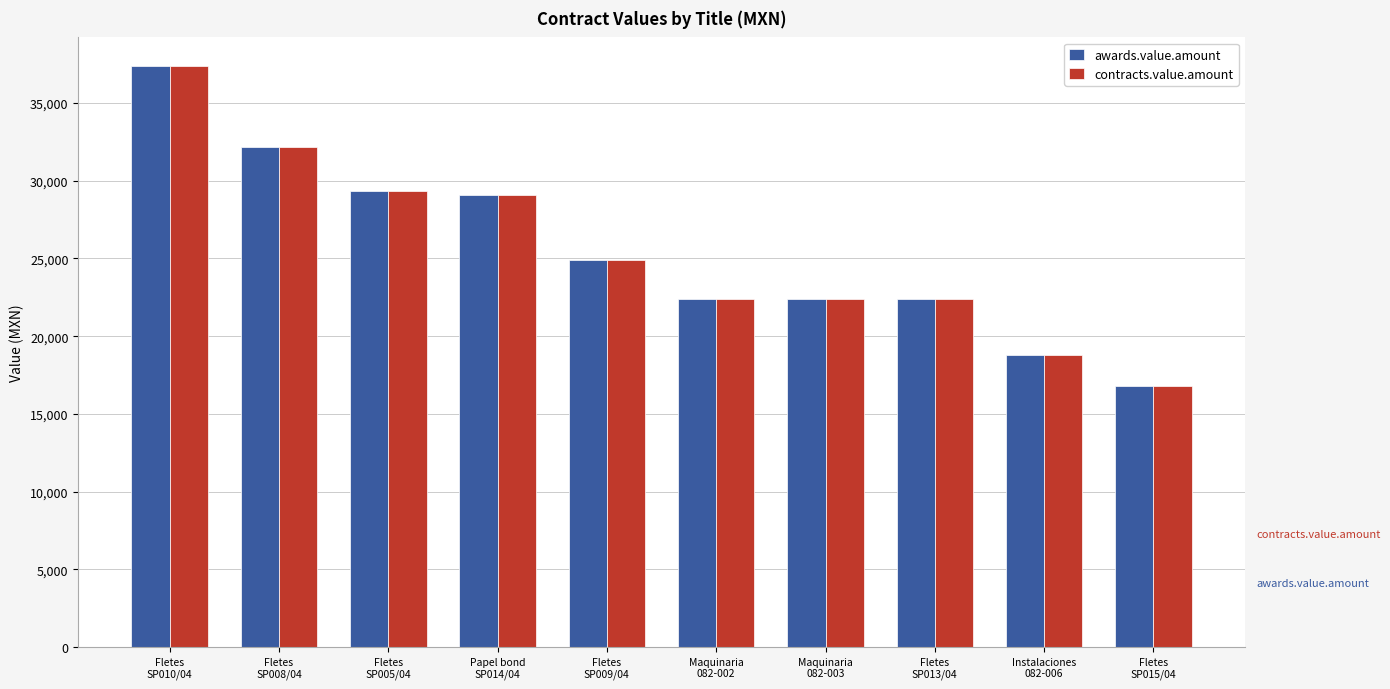

What is the average value of the awards.value.amount series?

25564.8